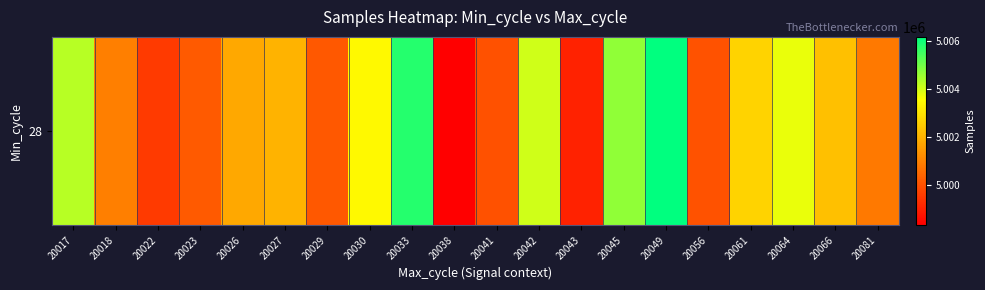

What is the difference between the second highest and minimum values?

7487